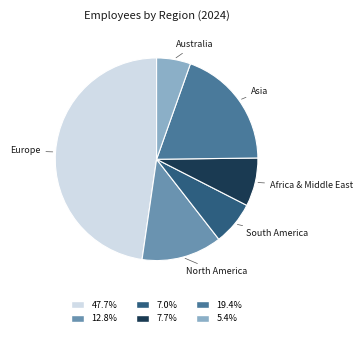

Does any single category account for the majority?

No